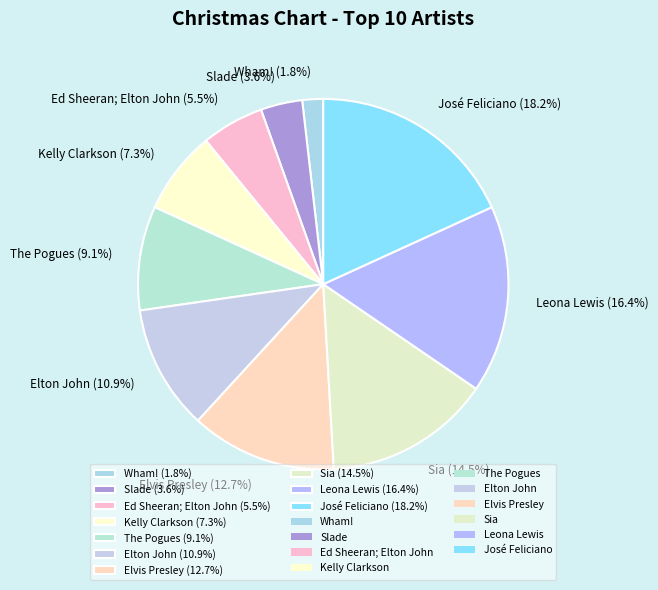

How many segments does this pie chart have?

10